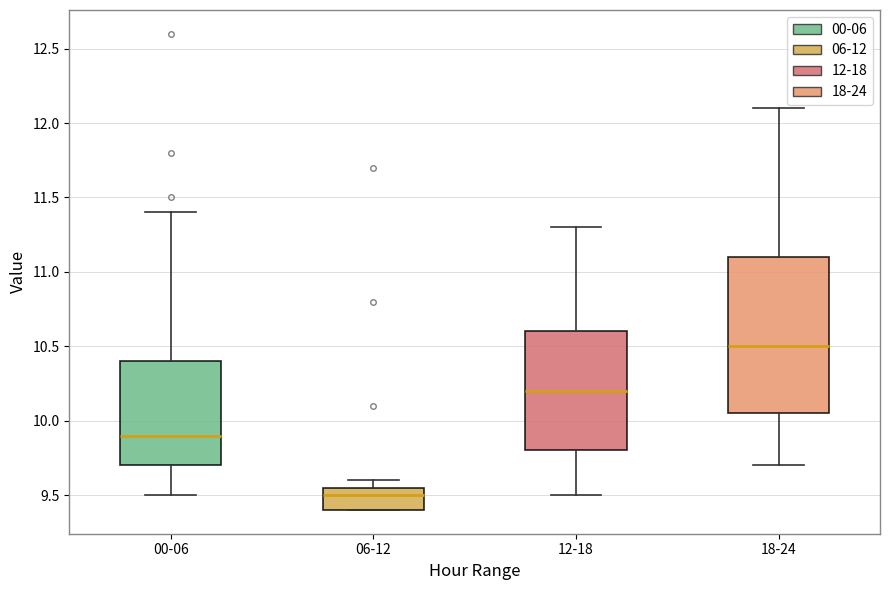

Which box is the tallest, from its lower edge to its upper edge?

18-24